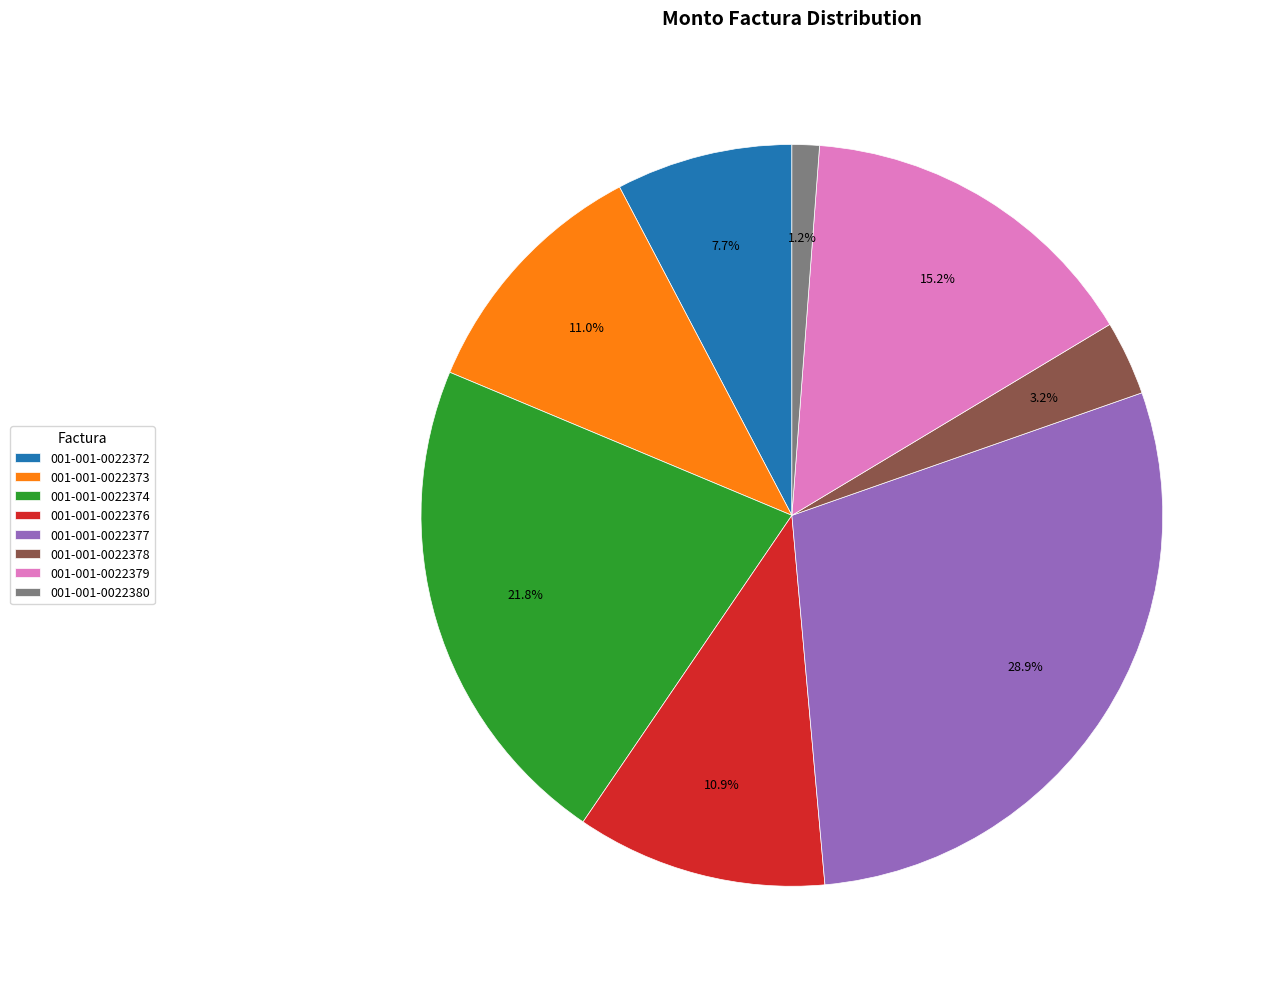

How many slices are in this pie chart?

8